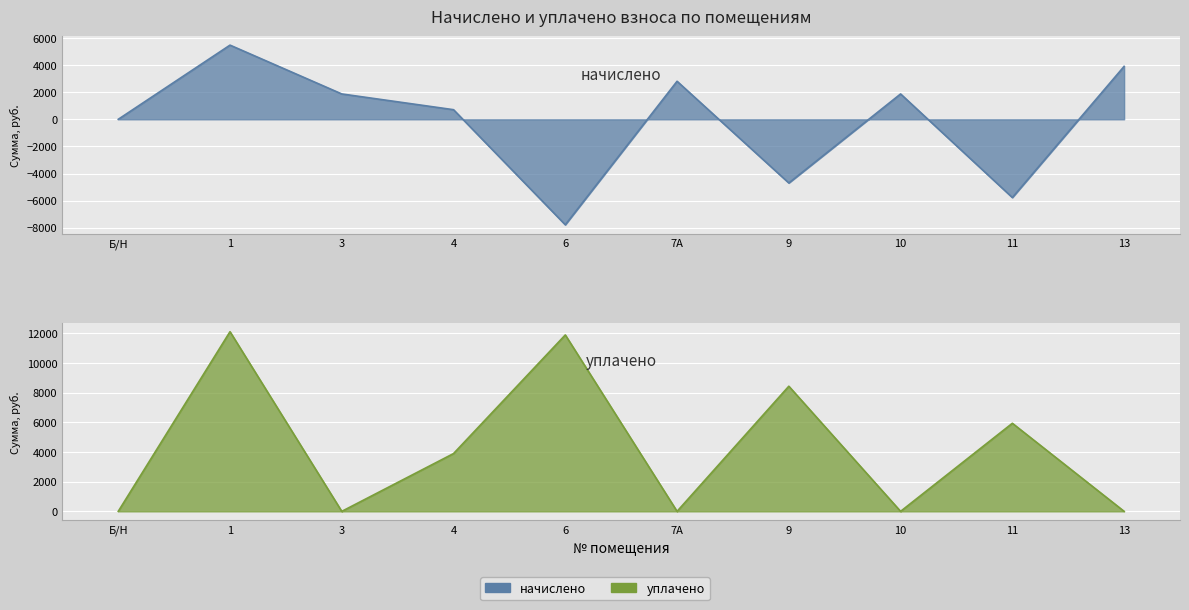

Does the chart display data point markers on the line(s)?

No